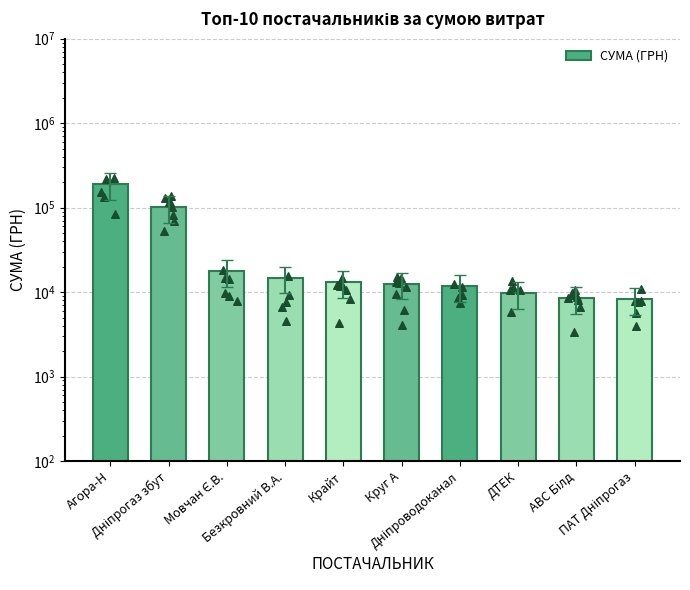

What is the change in value from Дніпрогаз збут to Безкровний В.А.?

-86745.0